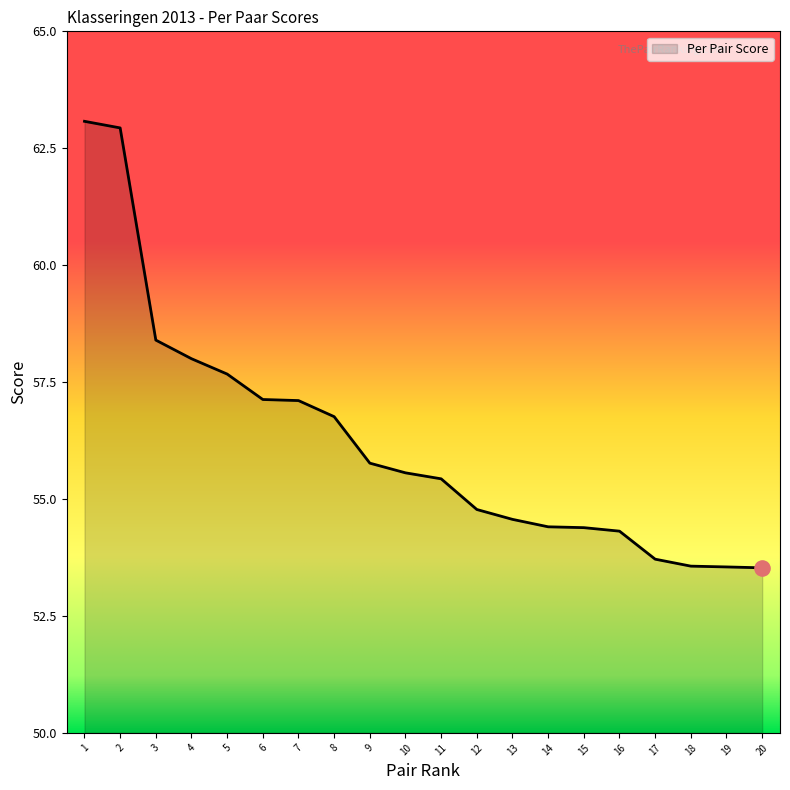

What is the change in value from 3 to 5?

-0.7